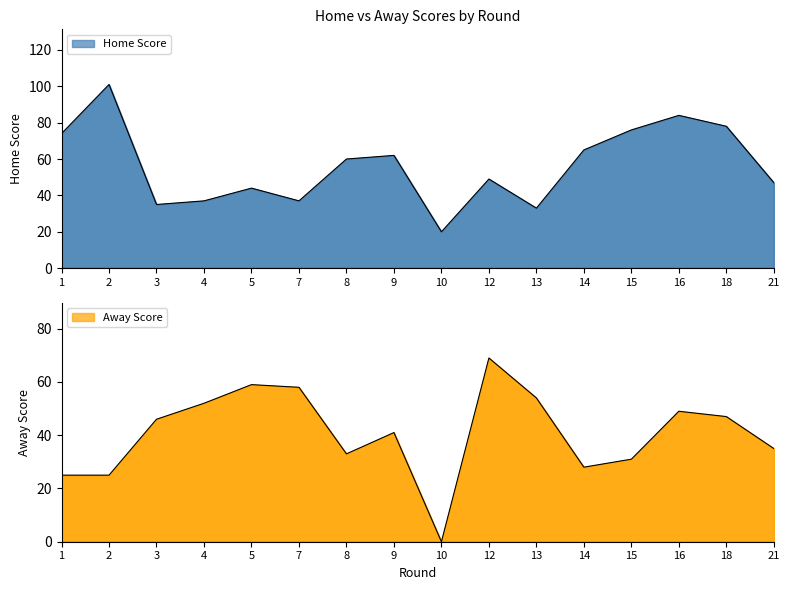

True or false: Away Score has a value of -42 at 10.

False